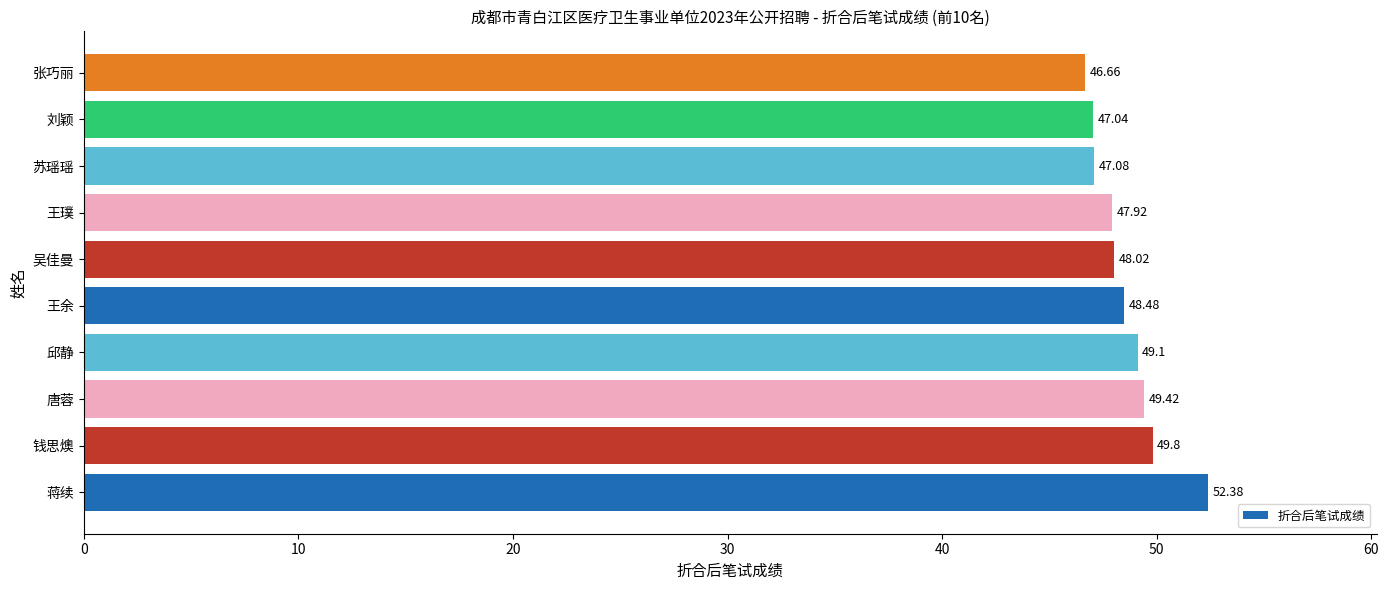

How many data points does each series have?

10